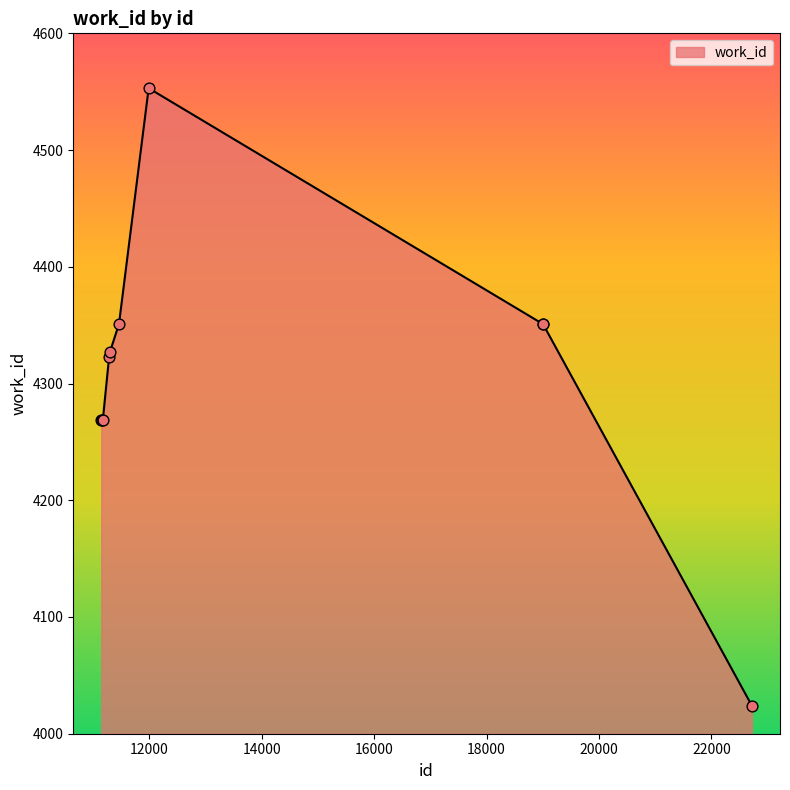

What is the difference between the maximum and minimum values?

529